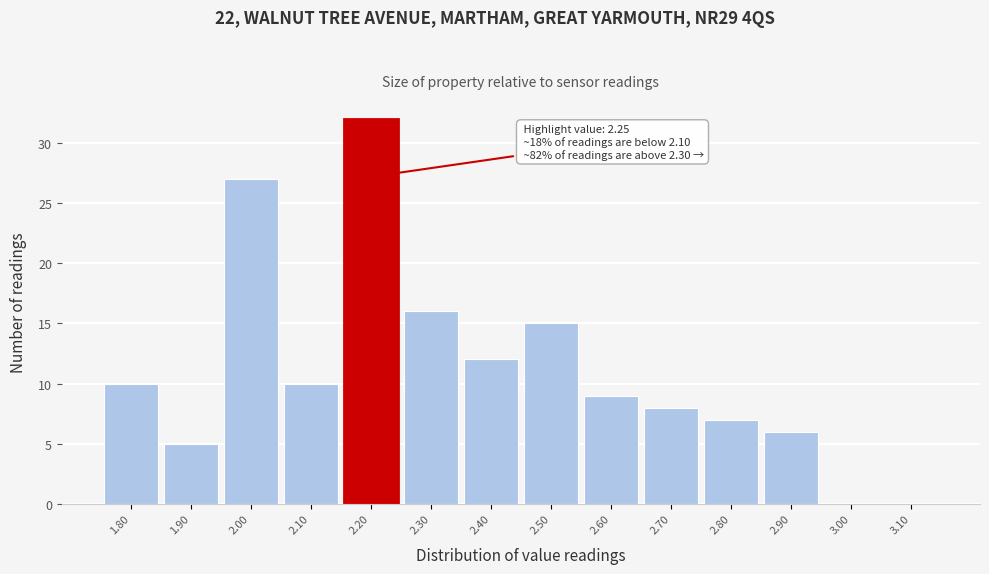

Reading left to right, transcribe all the data shown in this chart.

1.80=10	1.90=5	2.00=27	2.10=10	2.20=32	2.30=16	2.40=12	2.50=15	2.60=9	2.70=8	2.80=7	2.90=6	3.00=0	3.10=0